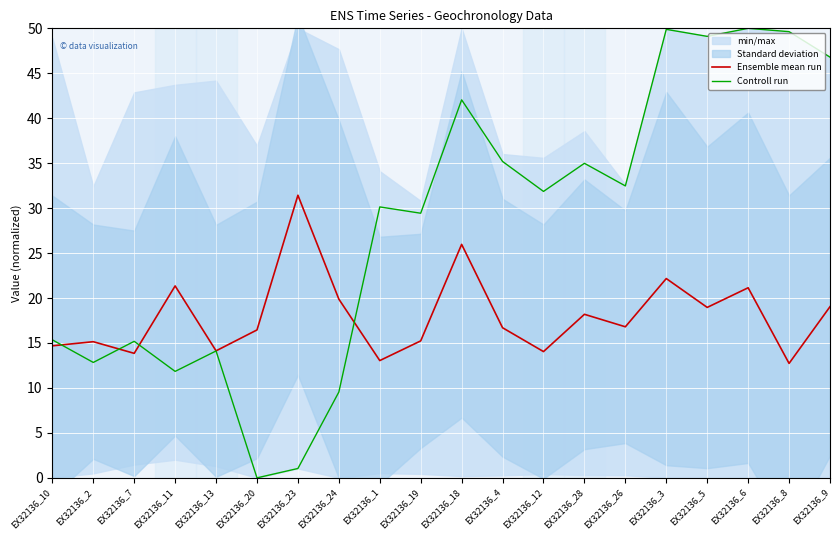

The Ensemble mean run series shows 16.8 at EX32136_26. True or false?

True